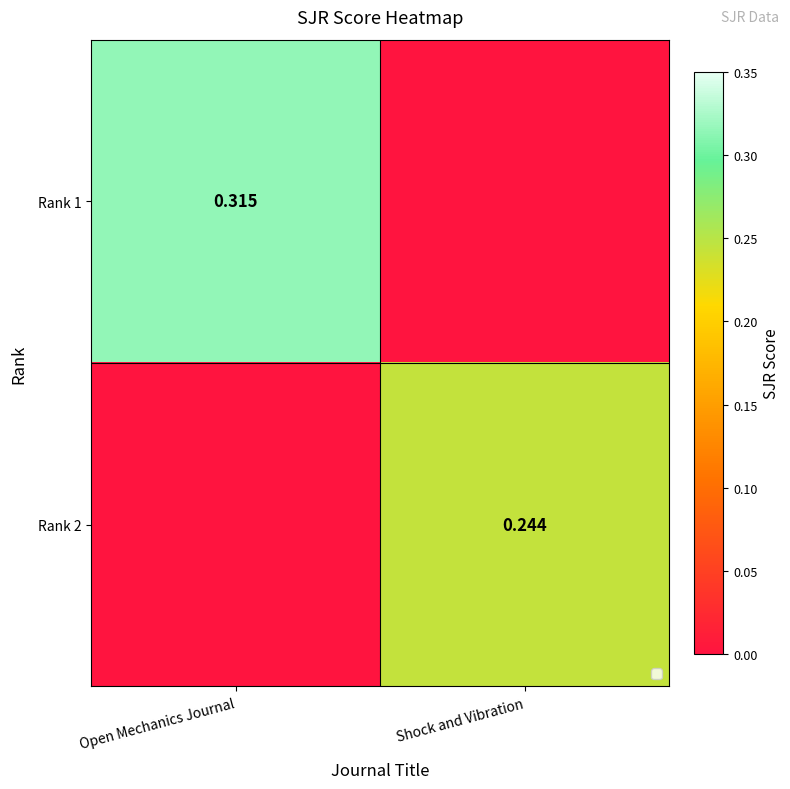

What is the total value across all series at Open Mechanics Journal?

0.3